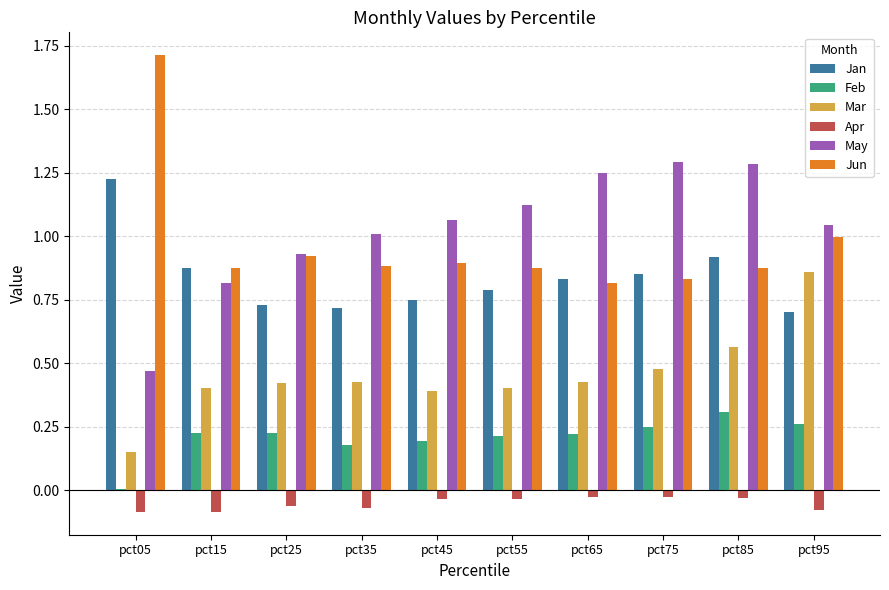

Which series has the largest total across all categories?

May